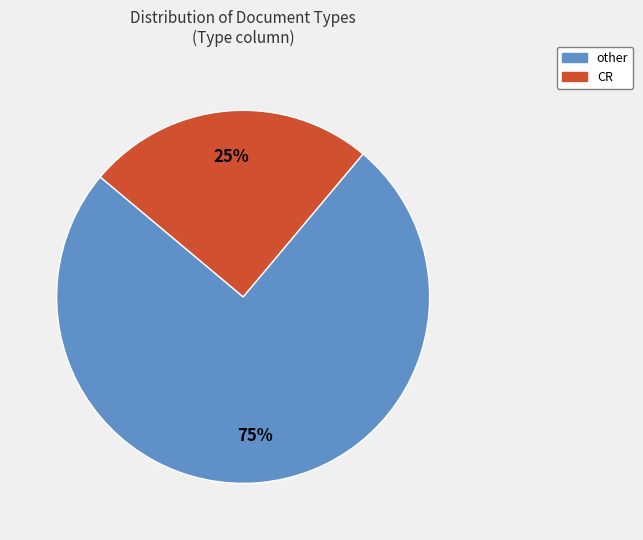

To the nearest percent, what is the average slice percentage?

50%